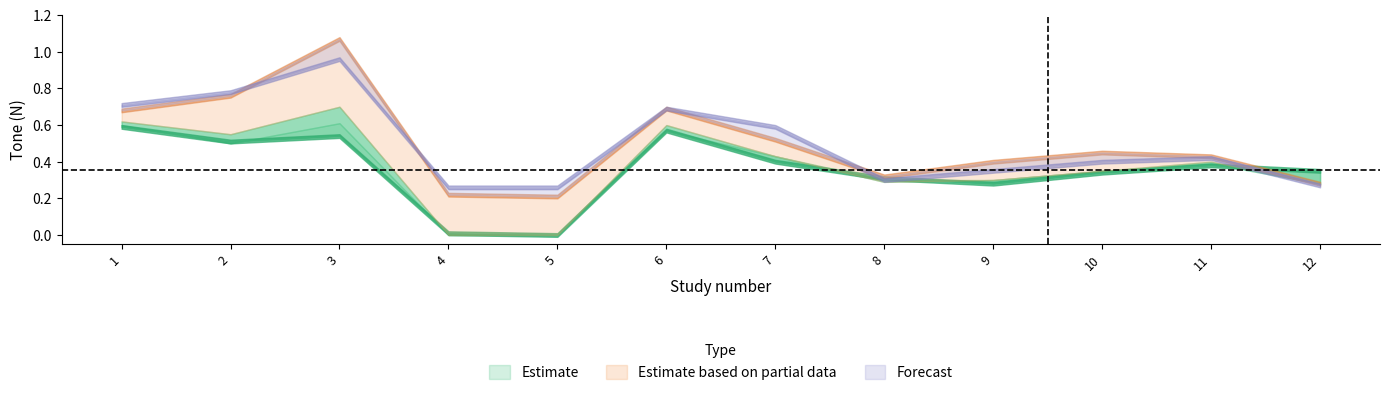

How many categories are shown in the chart?

12